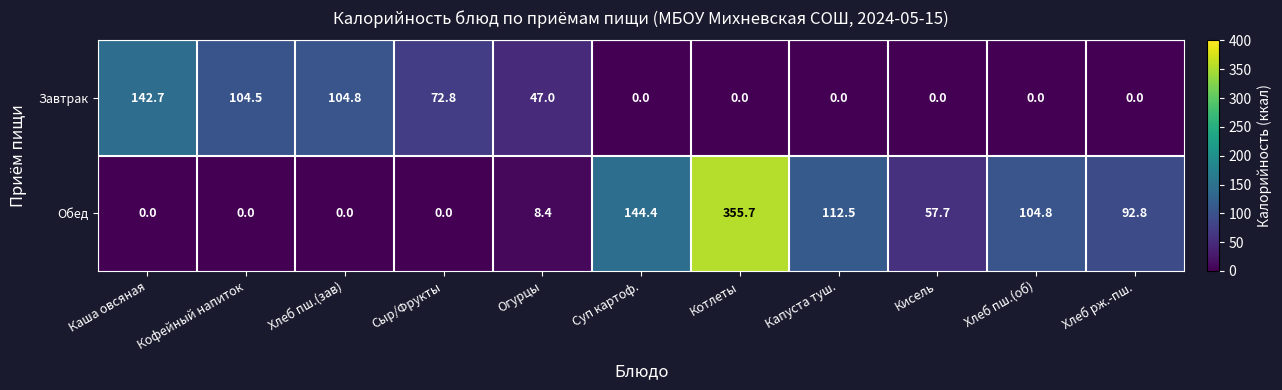

What is the sum of all Завтрак values?

471.8